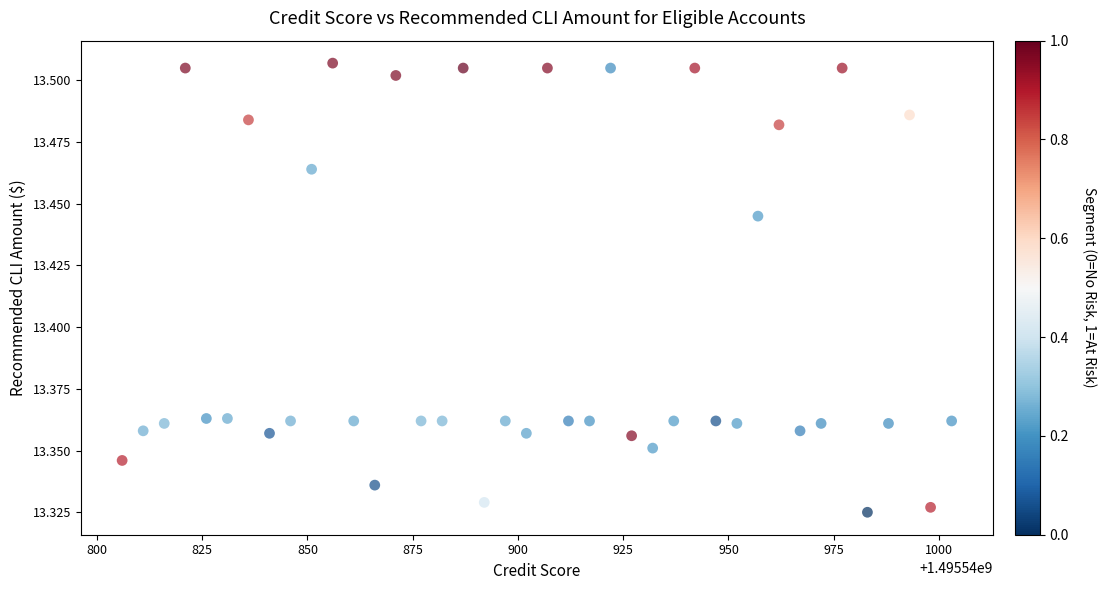

What is the range of X values (max minus min)?

197.0